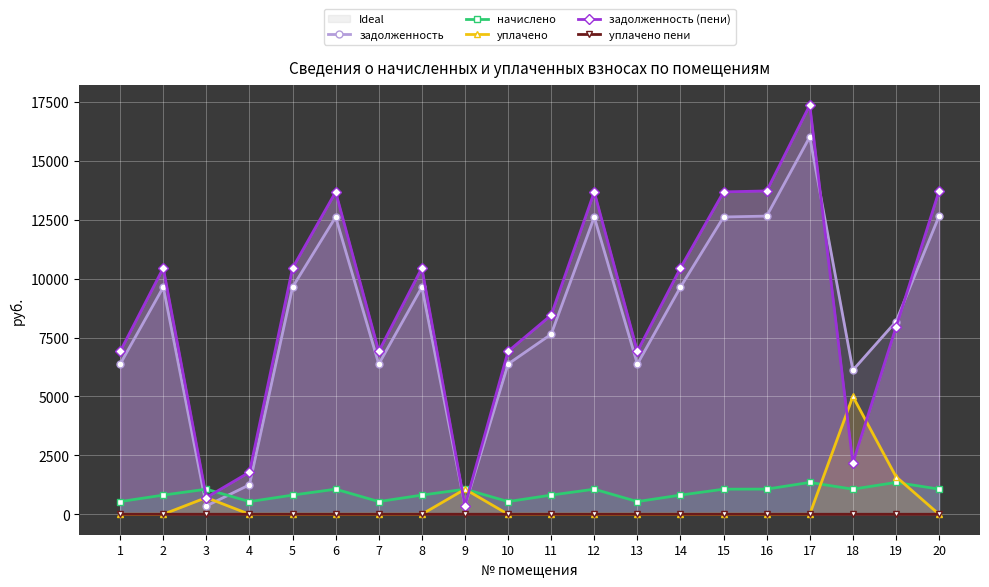

Where do задолженность (пени) and задолженность first cross each other?

8 and 9